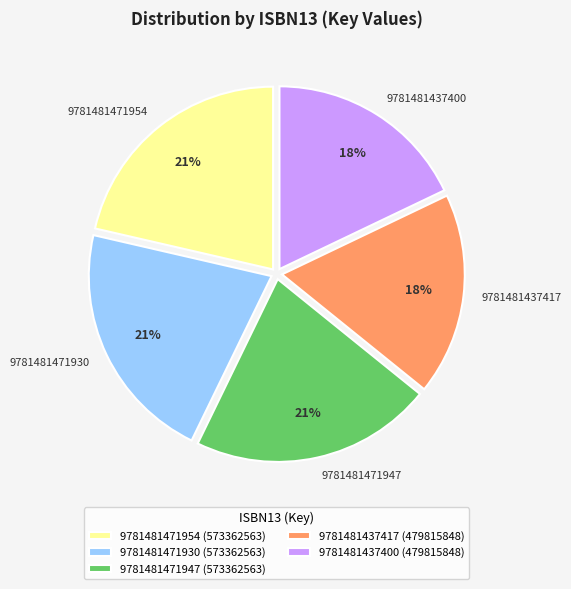

To the nearest percent, what portion does 9781481437417 represent?

18%